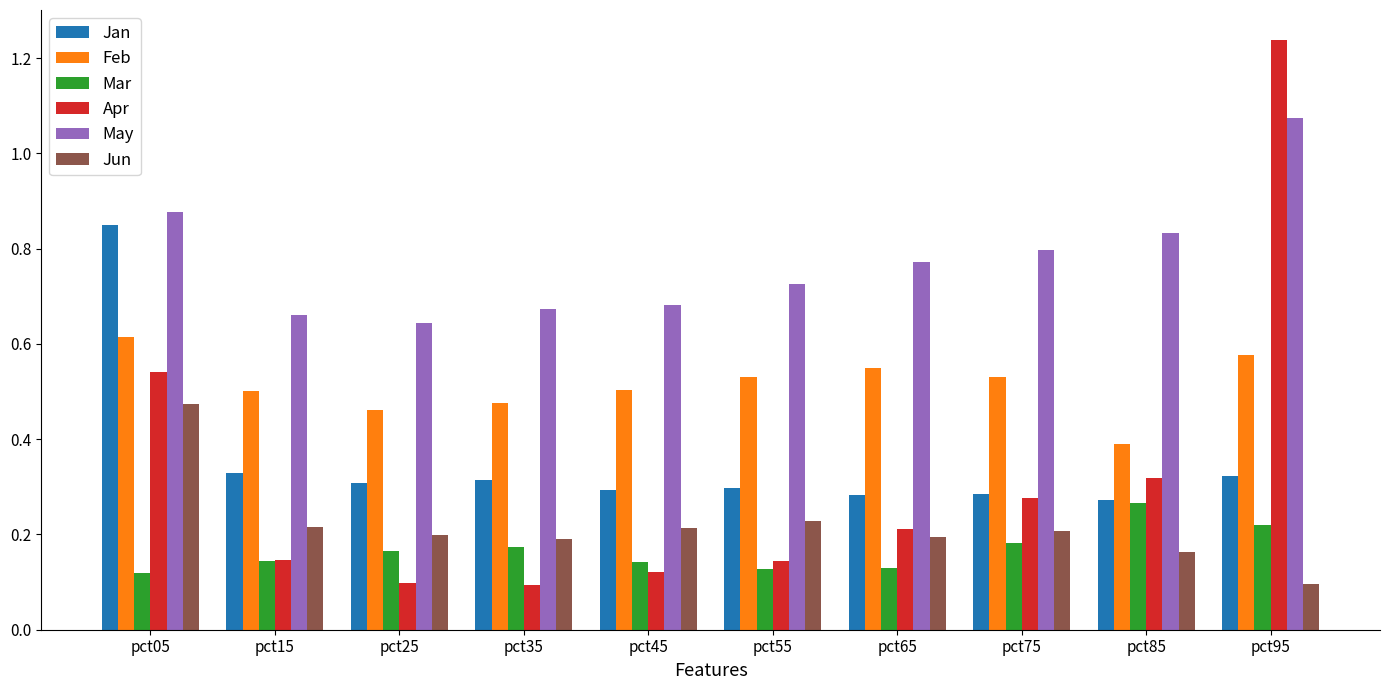

Is it true that Jan equals 0.2 at pct95?

False